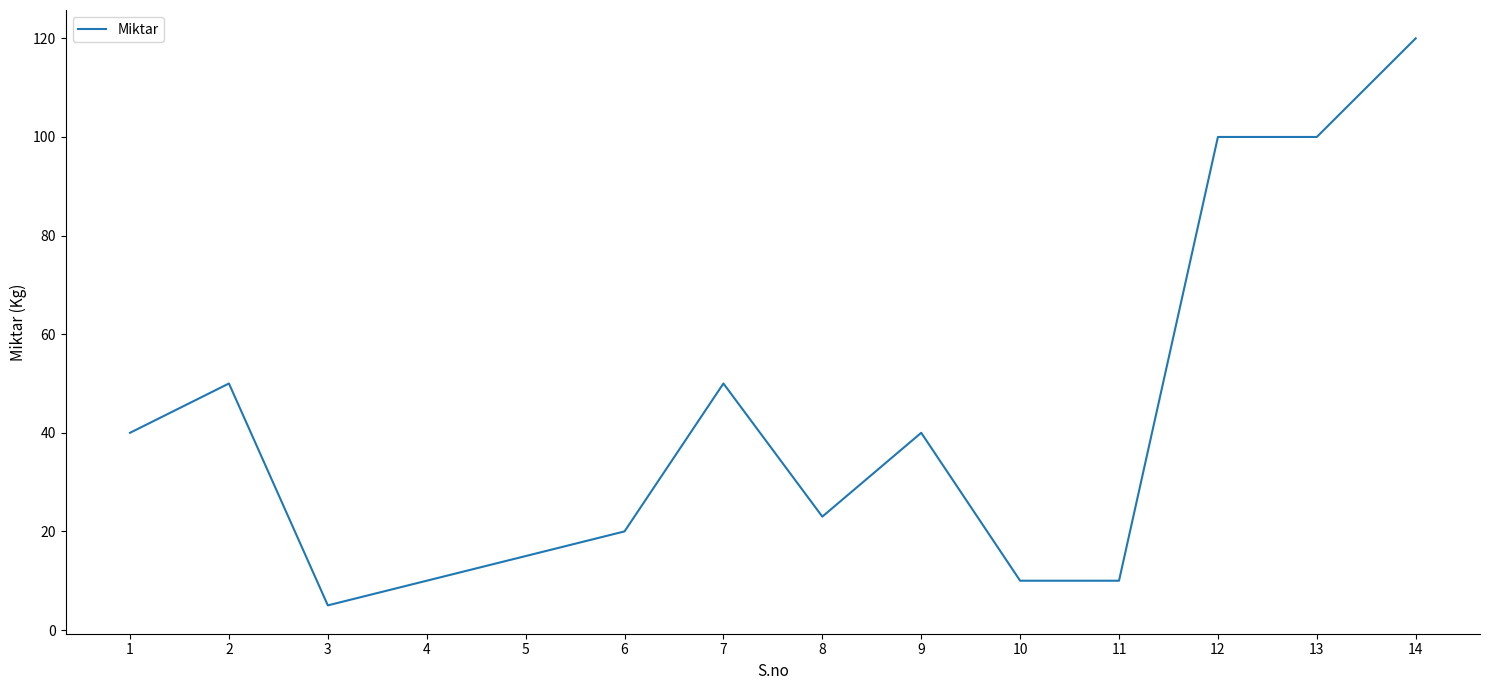

What is the change in value from 5 to 6?

+5